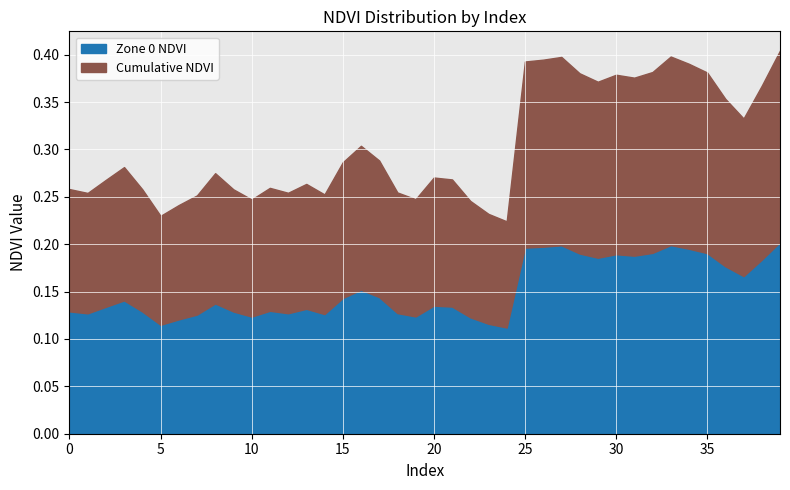

What are all the series names shown in the legend?

Zone 0 NDVI, Cumulative NDVI